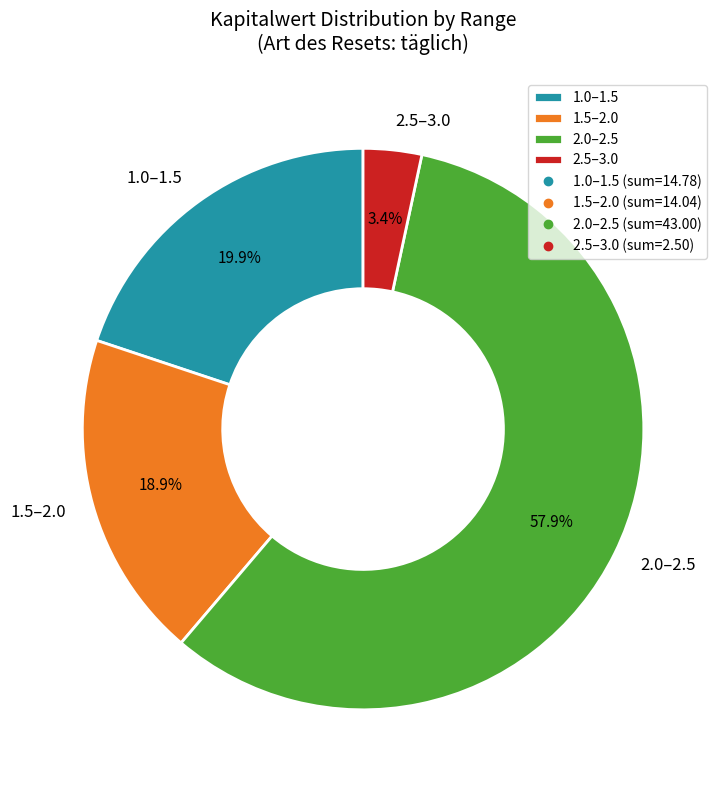

Do 1.0–1.5 and 2.5–3.0 together represent more than half of the pie?

No